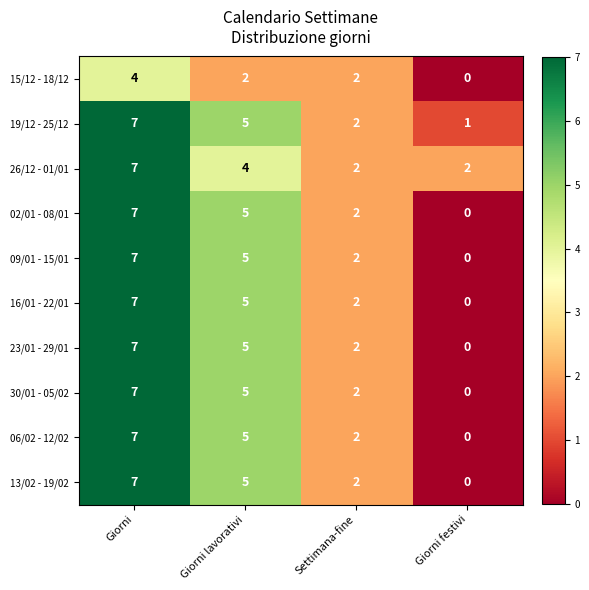

What is the total value across all series at Giorni lavorativi?

46